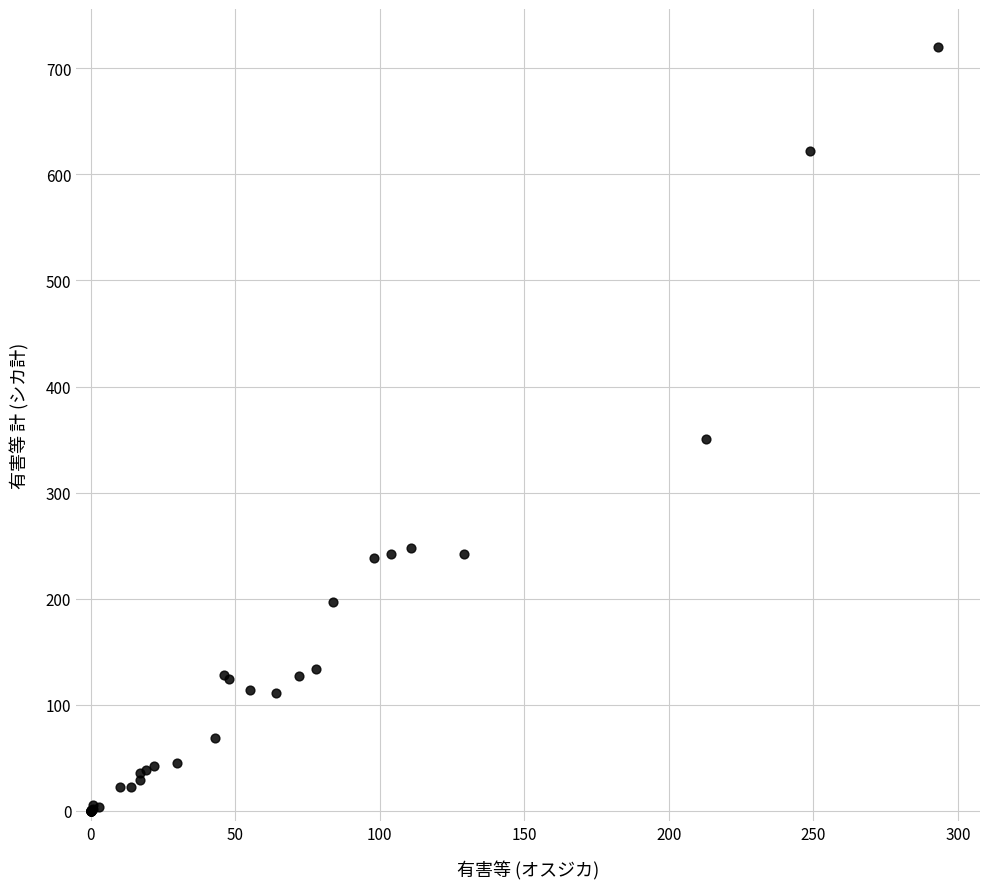

What Y value in the scatter plot is closest to 360?

351